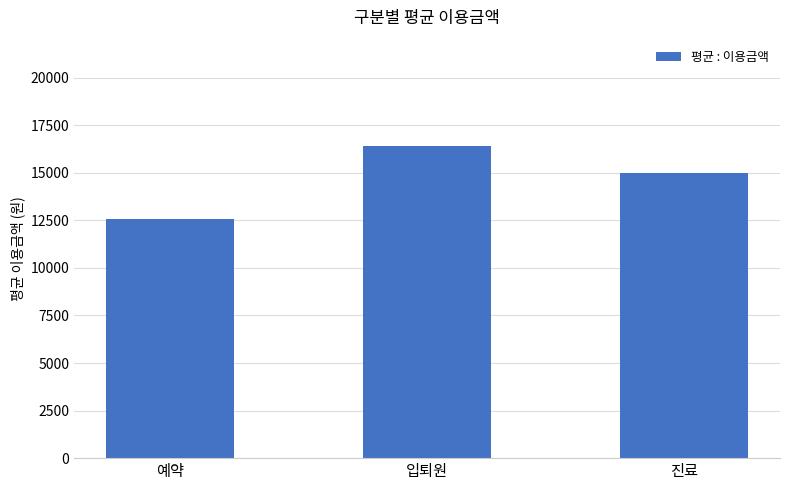

Rank the categories by value from highest to lowest.

입퇴원, 진료, 예약